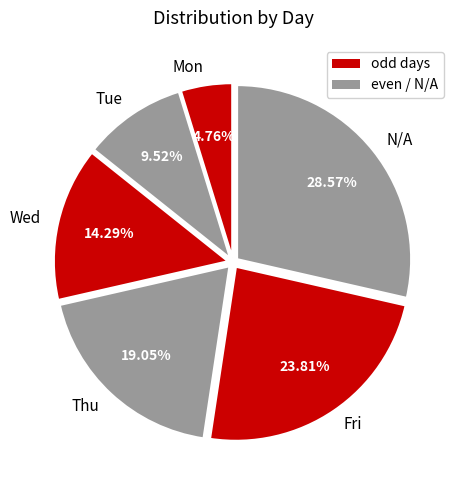

What is the largest slice in the pie chart?

N/A